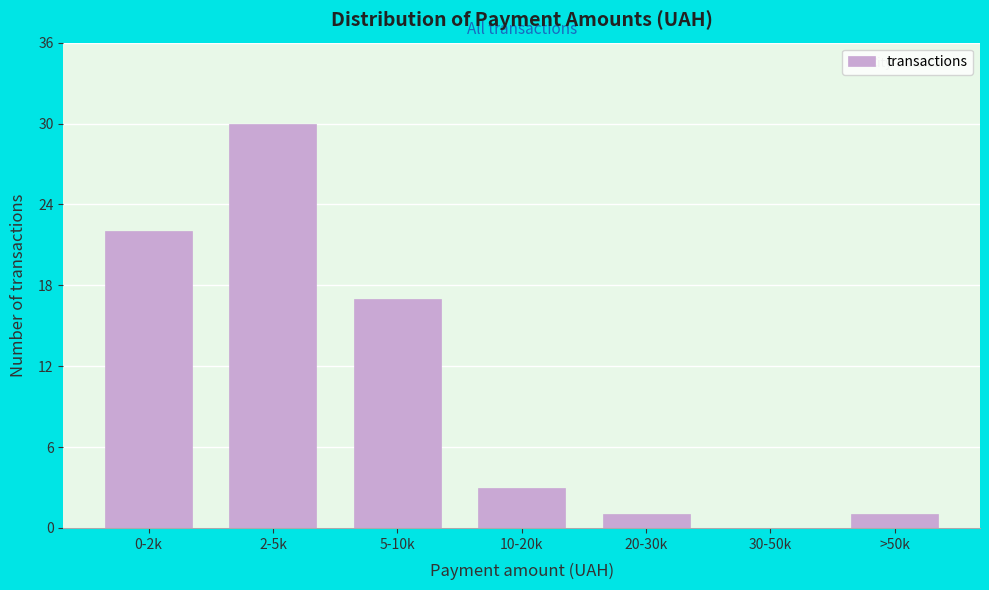

Reading left to right, list all the values displayed in this chart.

0-2k=22	2-5k=30	5-10k=17	10-20k=3	20-30k=1	30-50k=0	>50k=1